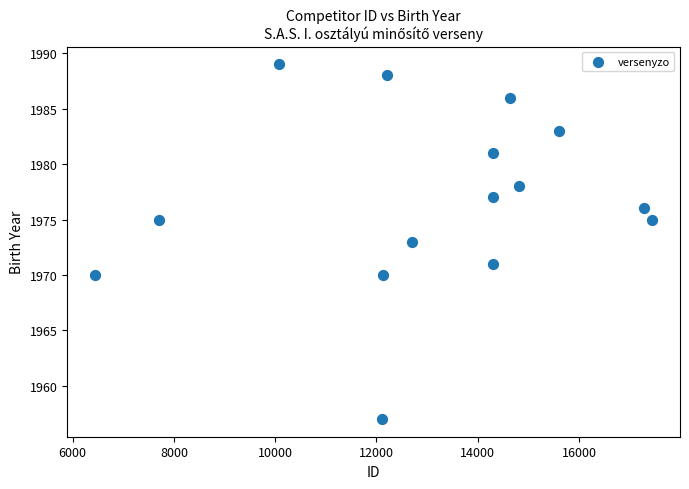

What is the range of Y values (max minus min)?

32